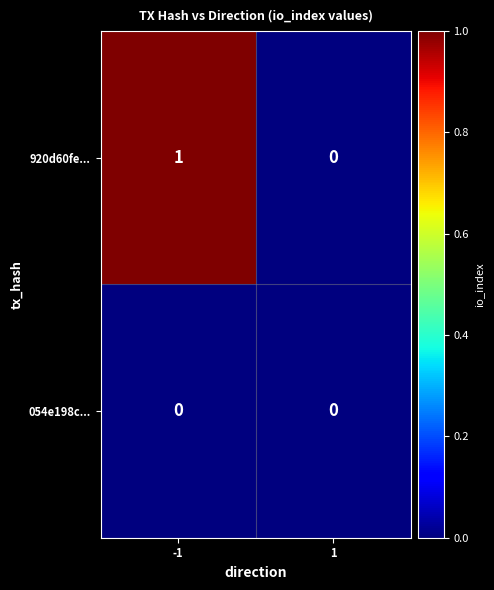

Which series has the largest range (max minus min)?

920d60fe...